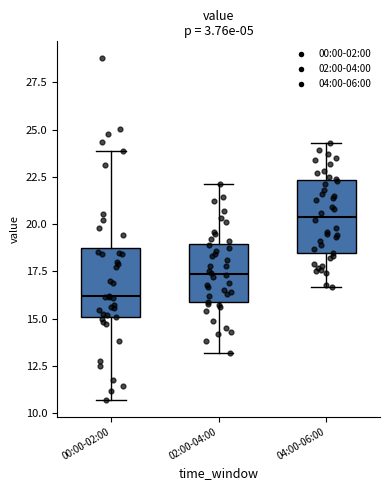

Reading left to right, read every box against the y-axis: the position of its median line, the range the box covers, and the ends of its whiskers. The values are not printed on the chart, so give them approximately, as read against the axis.

00:00-02:00: median 16.0, box 15.0 to 19.0, whiskers 10.5 to 24.0
02:00-04:00: median 17.5, box 16.0 to 19.0, whiskers 13.0 to 22.0
04:00-06:00: median 20.5, box 18.5 to 22.5, whiskers 16.5 to 24.5